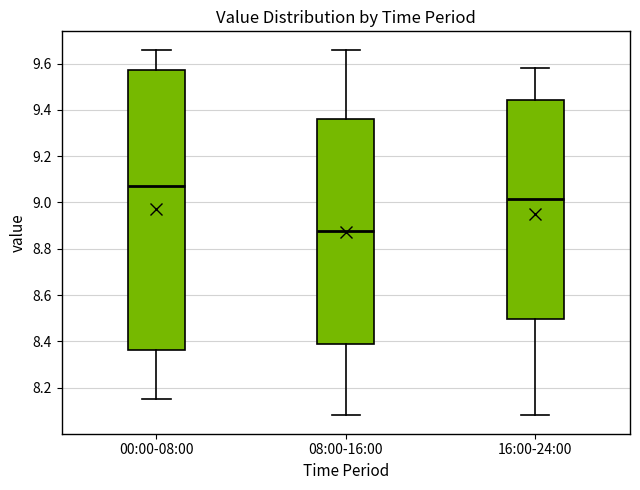

Reading left to right, transcribe this box plot: for each box, give where its median line is, the range the box spans, and where its two whiskers end, as read against the y-axis. The values are not printed on the chart, so give them approximately, as read against the axis.

00:00-08:00: median 9.08, box 8.36 to 9.58, whiskers 8.16 to 9.66
08:00-16:00: median 8.88, box 8.38 to 9.36, whiskers 8.08 to 9.66
16:00-24:00: median 9.02, box 8.50 to 9.44, whiskers 8.08 to 9.58